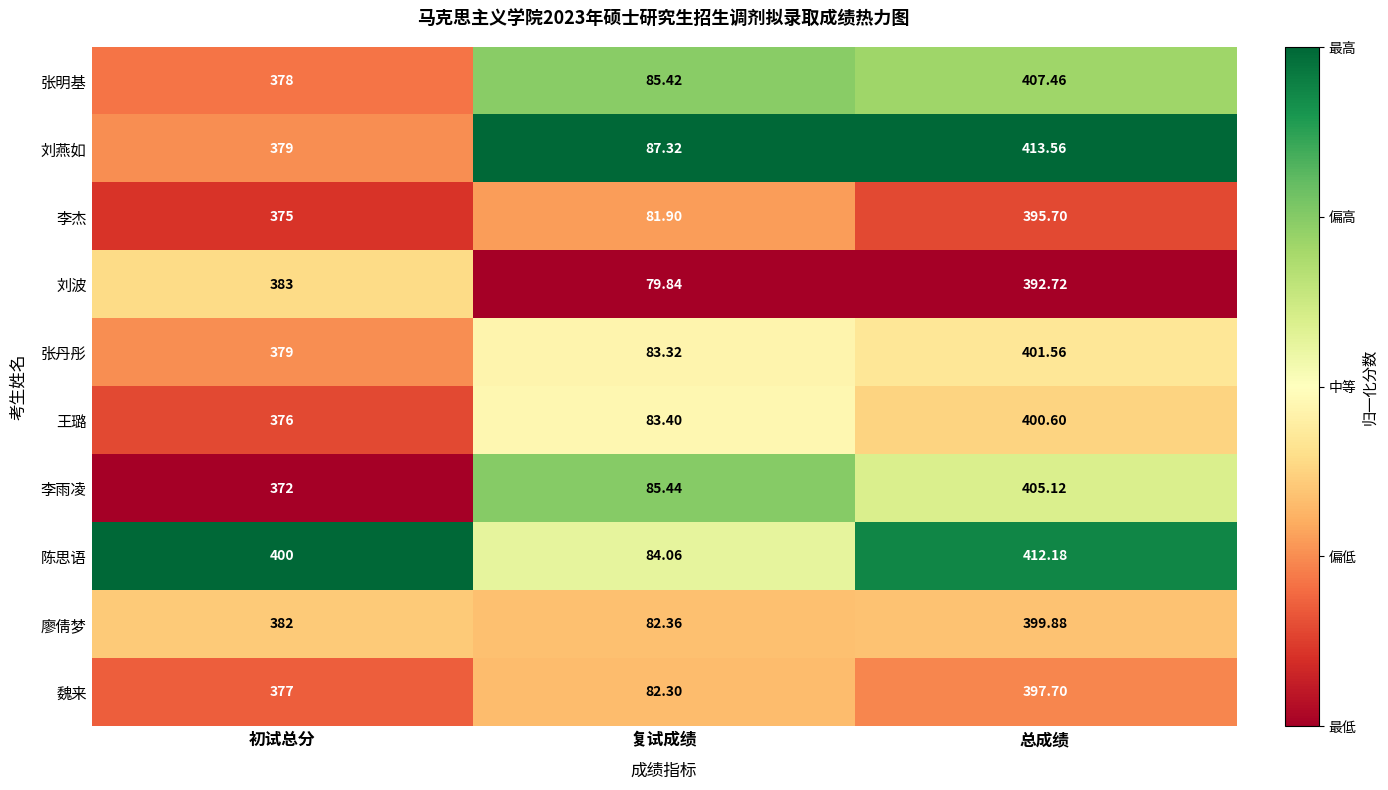

Where is 陈思语 nearest to the value 248?

初试总分